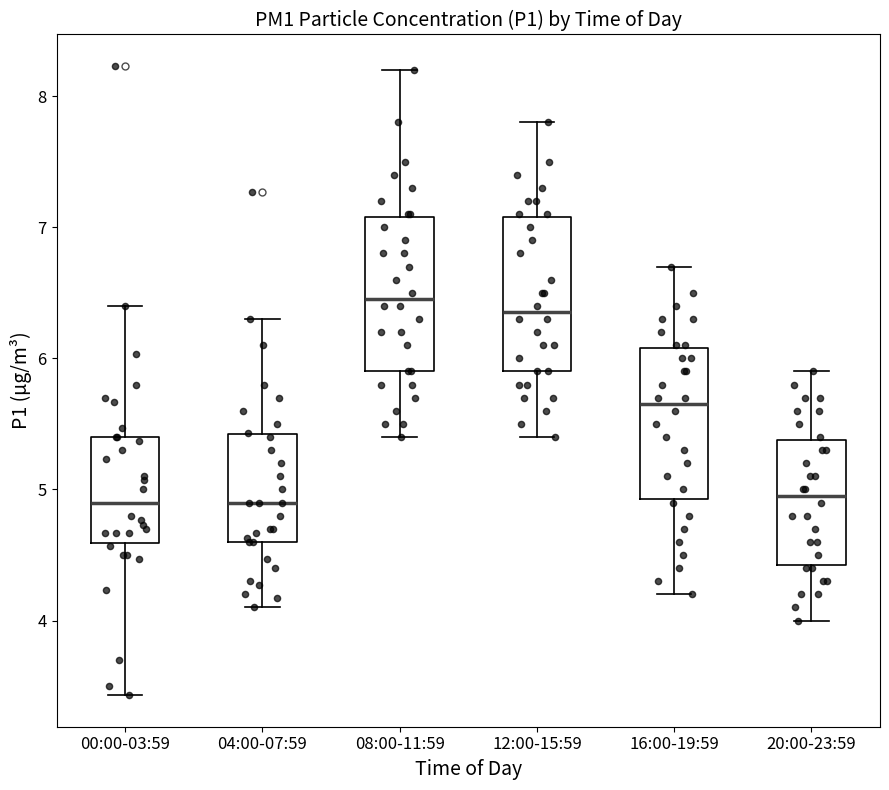

Reading left to right, read every box against the y-axis: the position of its median line, the range the box covers, and the ends of its whiskers. The values are not printed on the chart, so give them approximately, as read against the axis.

00:00-03:59: median 4.9, box 4.6 to 5.4, whiskers 3.4 to 6.4
04:00-07:59: median 4.9, box 4.6 to 5.4, whiskers 4.1 to 6.3
08:00-11:59: median 6.5, box 5.9 to 7.1, whiskers 5.4 to 8.2
12:00-15:59: median 6.4, box 5.9 to 7.1, whiskers 5.4 to 7.8
16:00-19:59: median 5.7, box 4.9 to 6.1, whiskers 4.2 to 6.7
20:00-23:59: median 5.0, box 4.4 to 5.4, whiskers 4.0 to 5.9